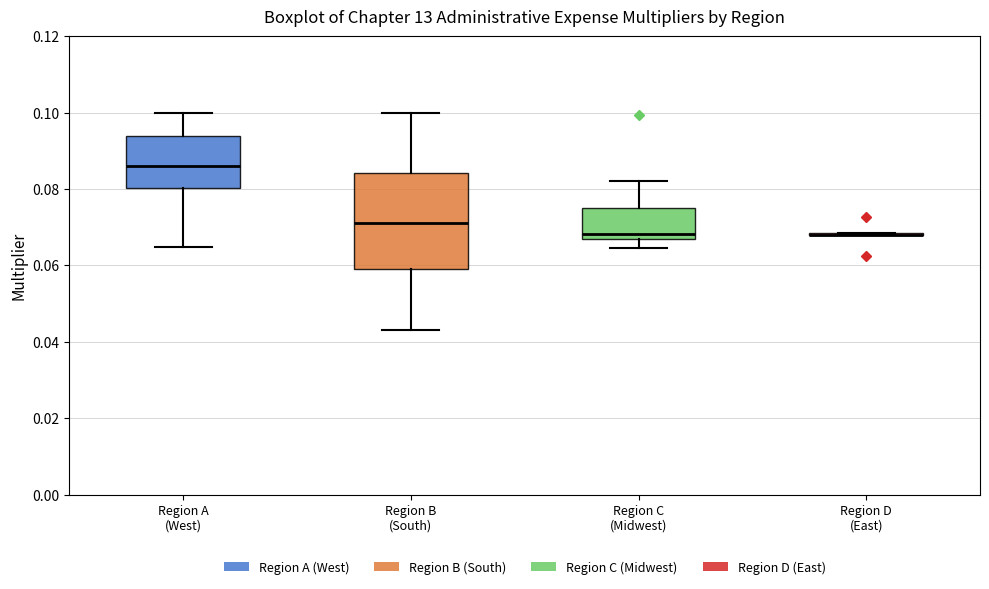

Comparing the boxes themselves (not the whiskers), which one is the tallest?

Region B (South)